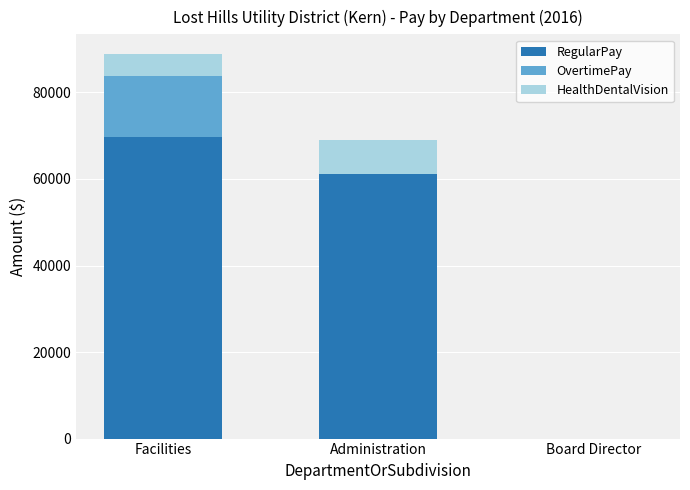

What is the sum of the RegularPay values at Board Director and Facilities?

69667